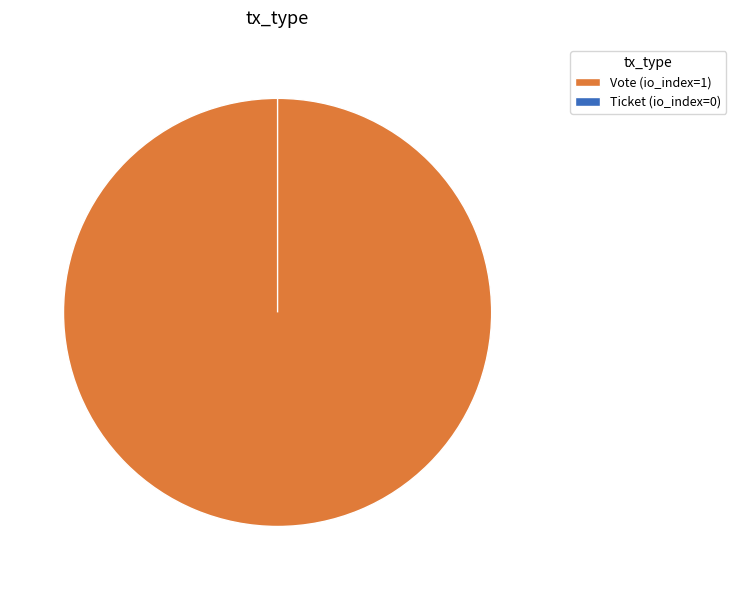

What is the change in value from Vote (io_index=1) to Ticket (io_index=0)?

-1